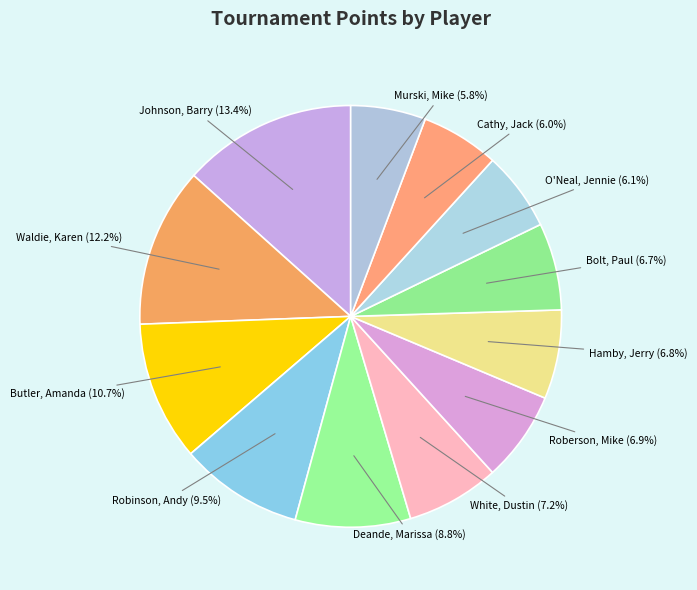

Which has a higher value, Hamby, Jerry or Murski, Mike?

Hamby, Jerry